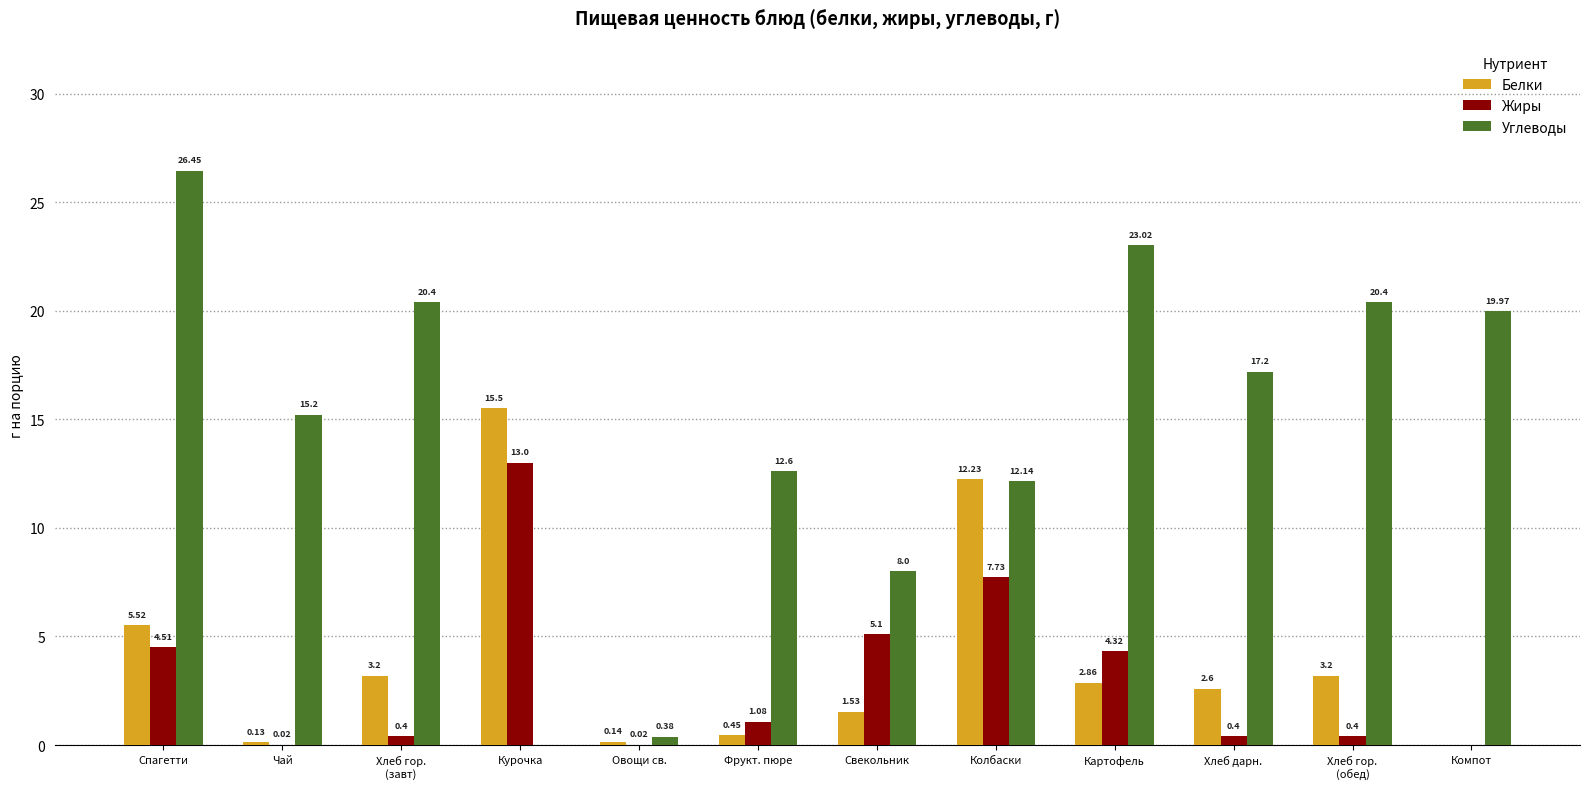

Which category has the highest value across all series?

Спагетти